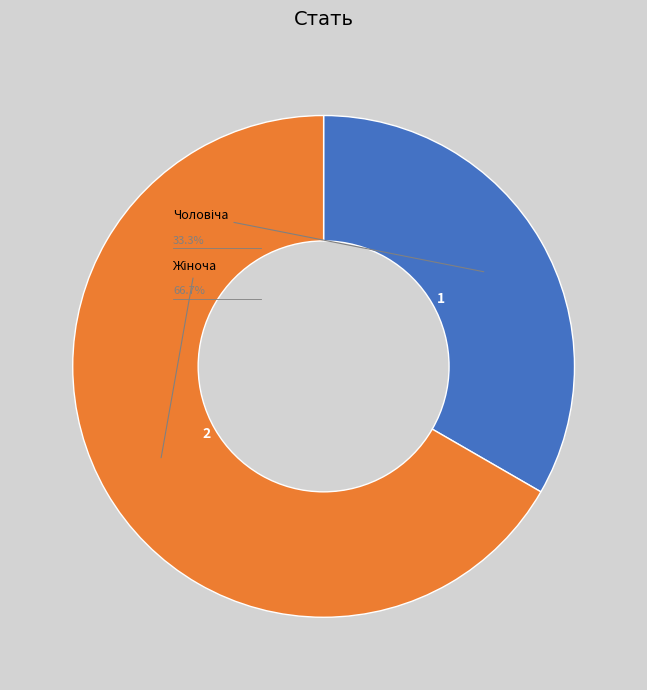

What is the ratio of the value at Жіноча to the value at Чоловіча?

2.0